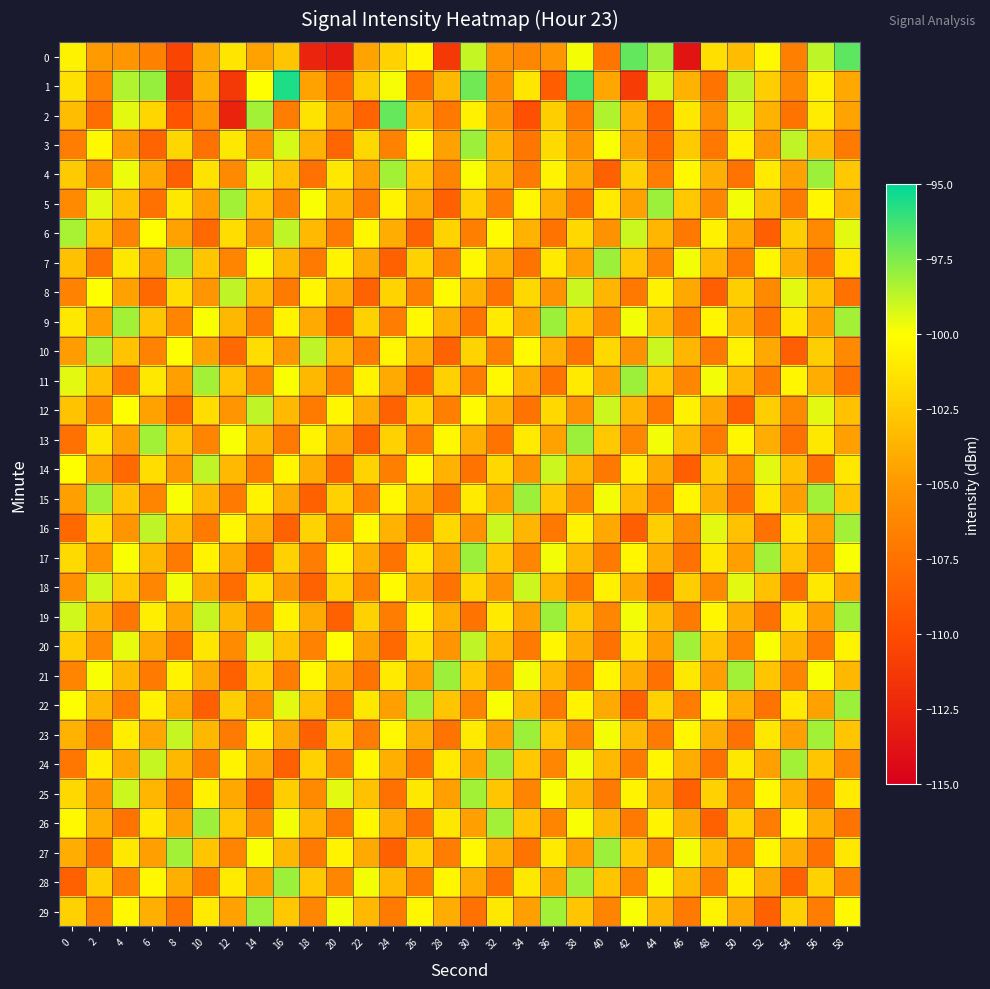

What is the difference between the highest and lowest values at 12?

14.4